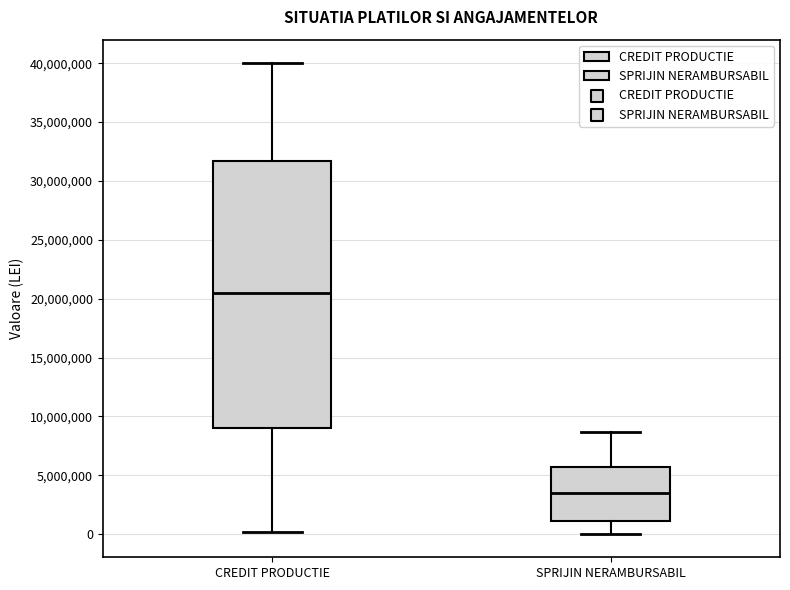

Reading left to right, read every box against the y-axis: the position of its median line, the range the box covers, and the ends of its whiskers. The values are not printed on the chart, so give them approximately, as read against the axis.

CREDIT PRODUCTIE: median 20500000, box 9000000 to 31500000, whiskers 0 to 40000000
SPRIJIN NERAMBURSABIL: median 3500000, box 1000000 to 5500000, whiskers 0 to 8500000